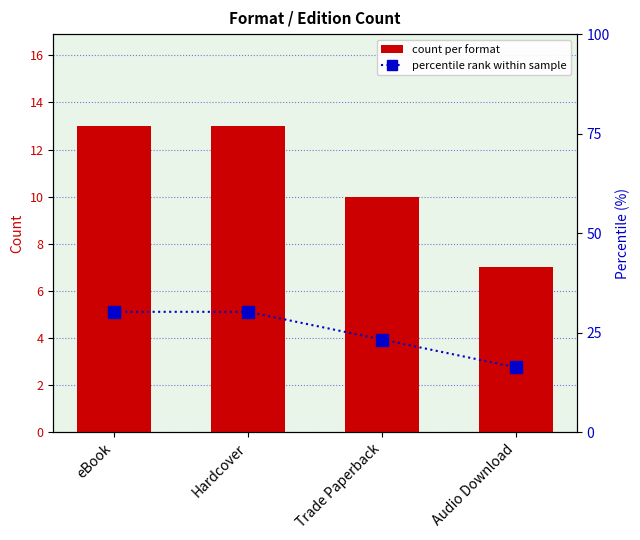

What is the label of the 2nd bar from the right?

Trade Paperback